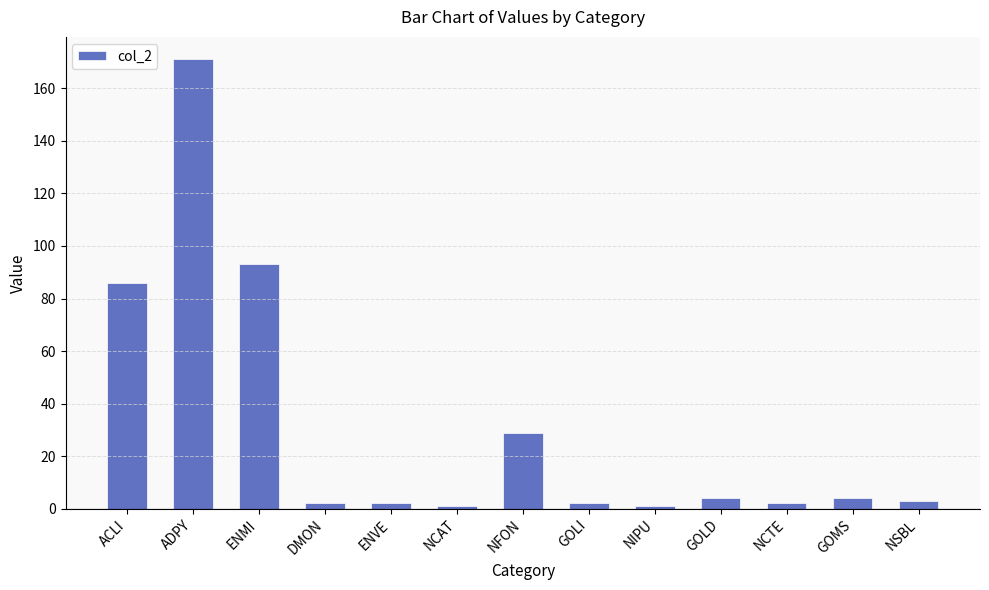

What is the difference between the maximum and second lowest values?

170